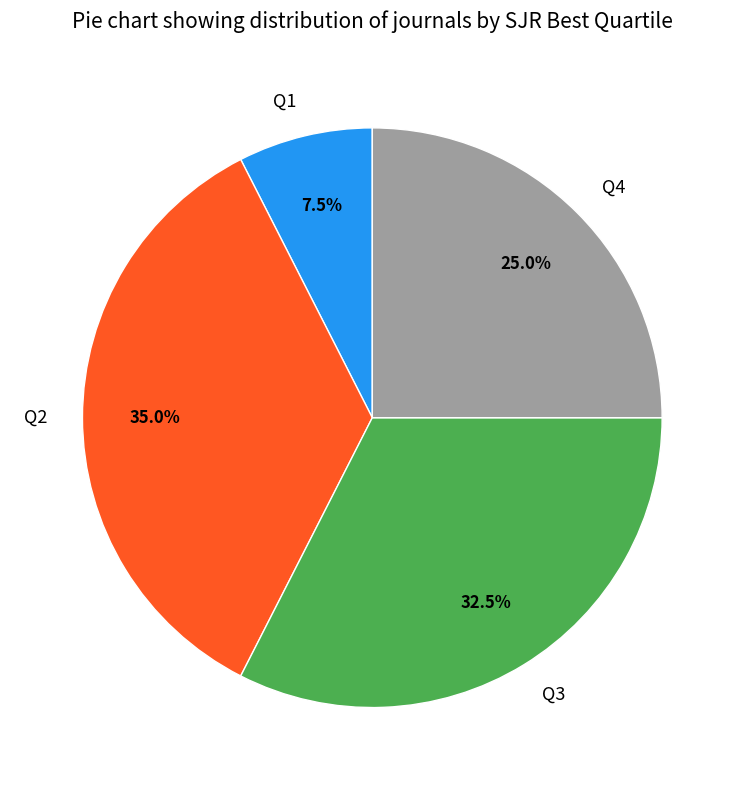

Is there a majority slice in this chart?

No